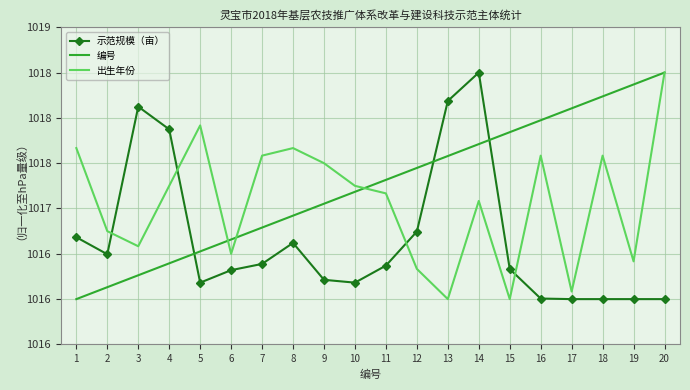

The 编号 series shows 1350.7 at 12. True or false?

False